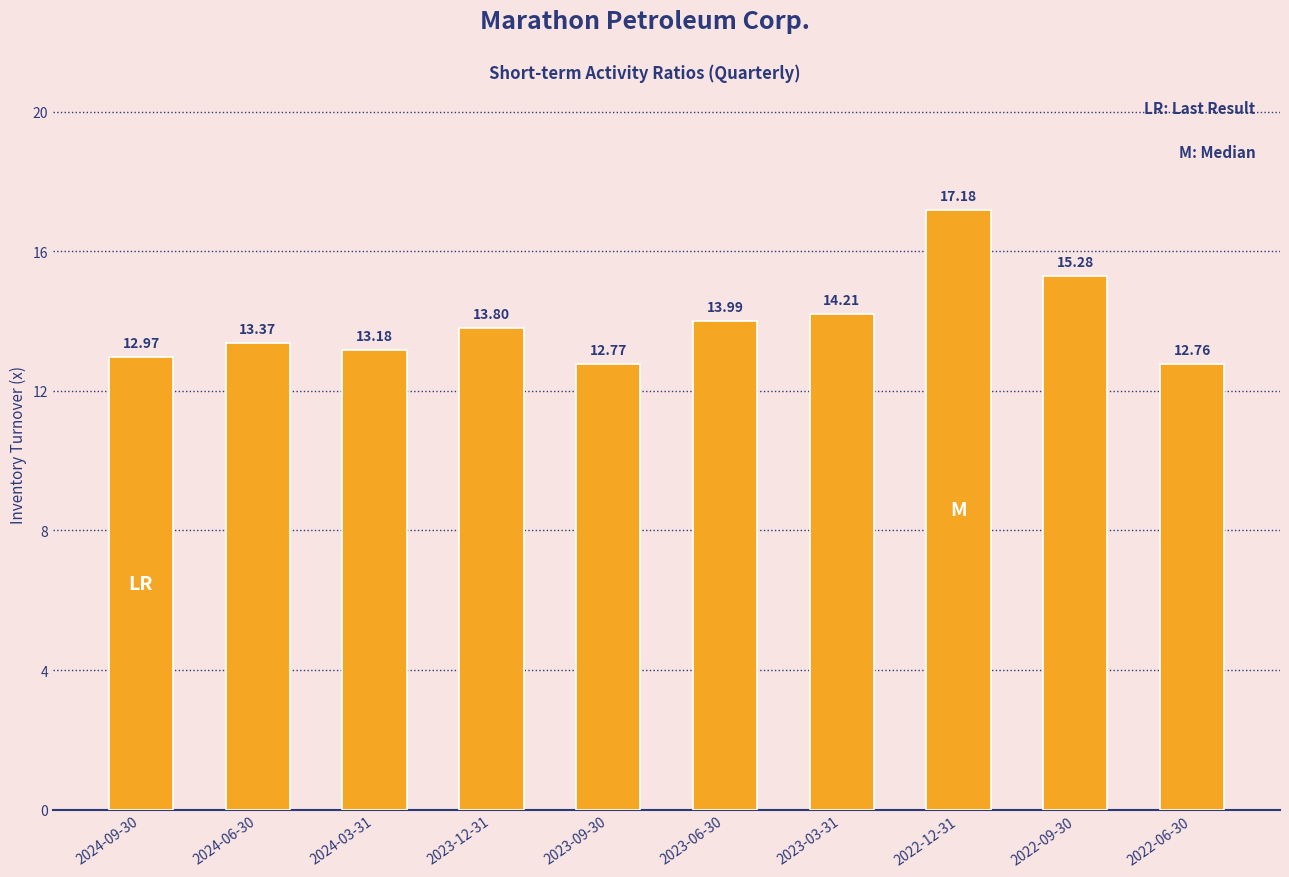

What is the label of the 8th bar from the left?

2022-12-31